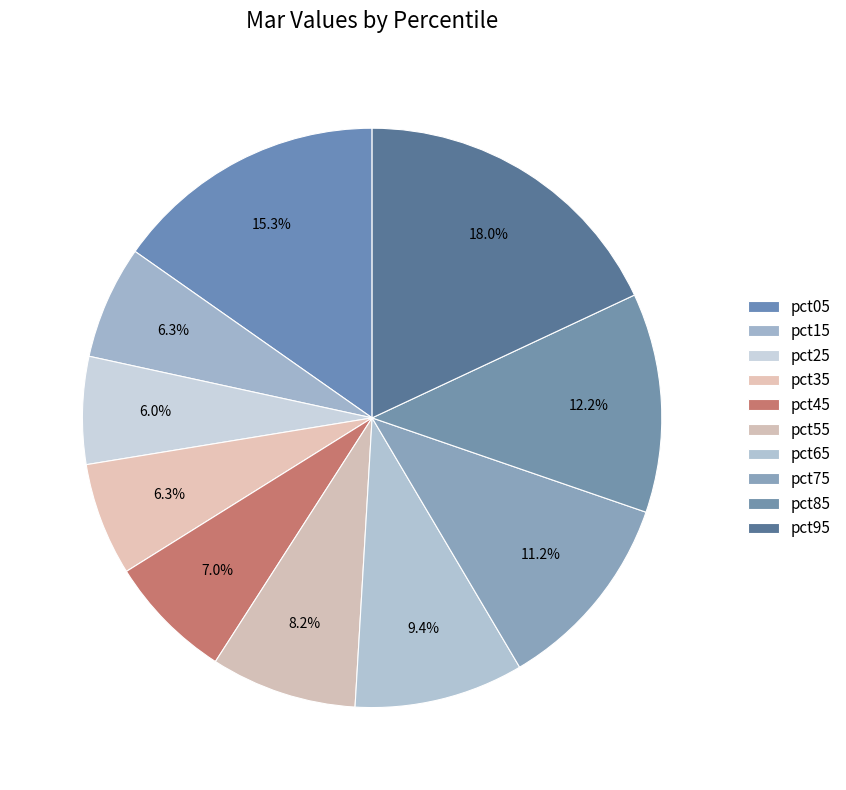

Count the number of slices in the pie.

10